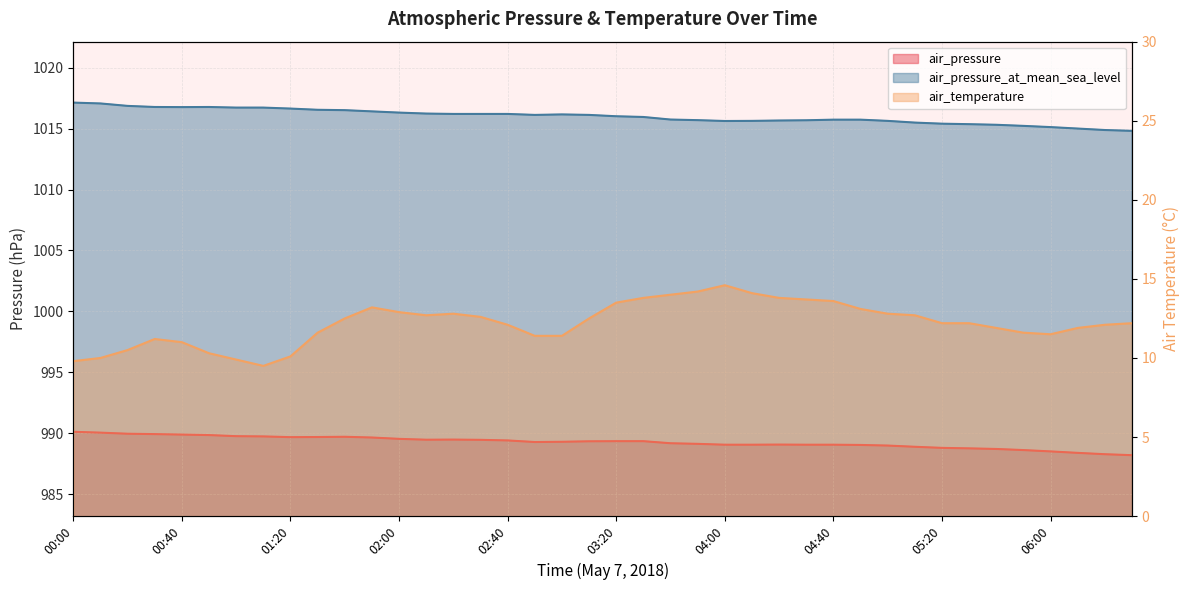

True or false: air_pressure_at_mean_sea_level and air_pressure intersect in this chart.

False